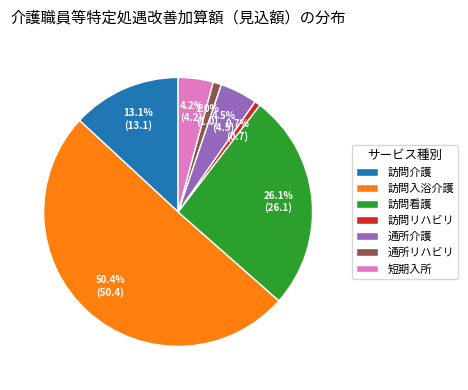

Between 通所介護 and 訪問入浴介護, which is larger?

訪問入浴介護